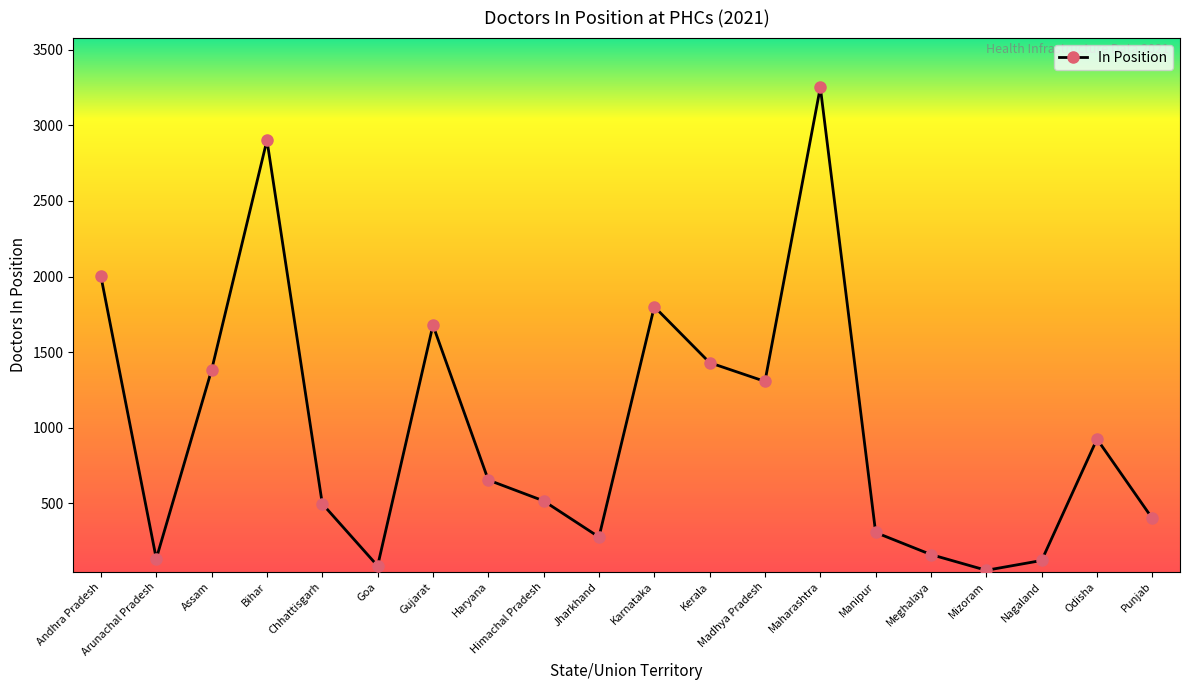

What is the difference between the values at Gujarat and Jharkhand?

1401